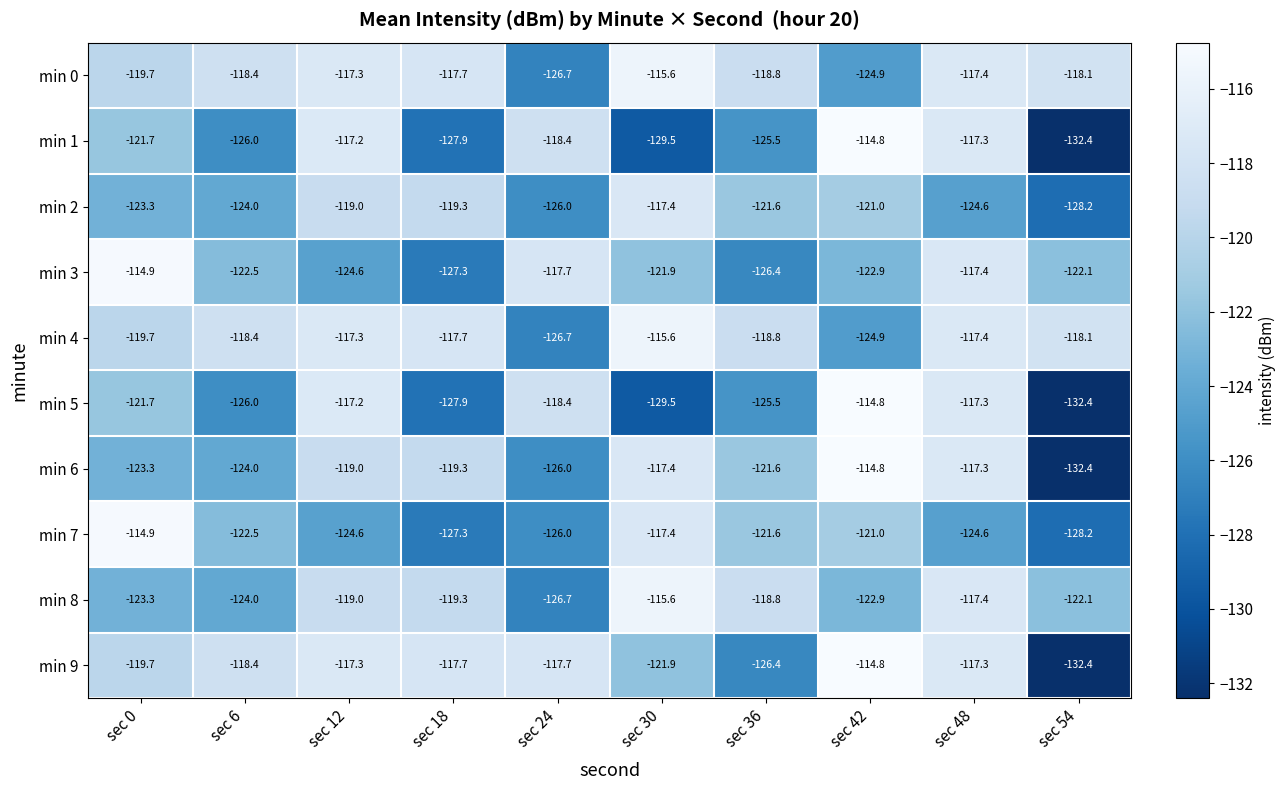

The min 1 series shows -132.4 at sec 54. True or false?

True